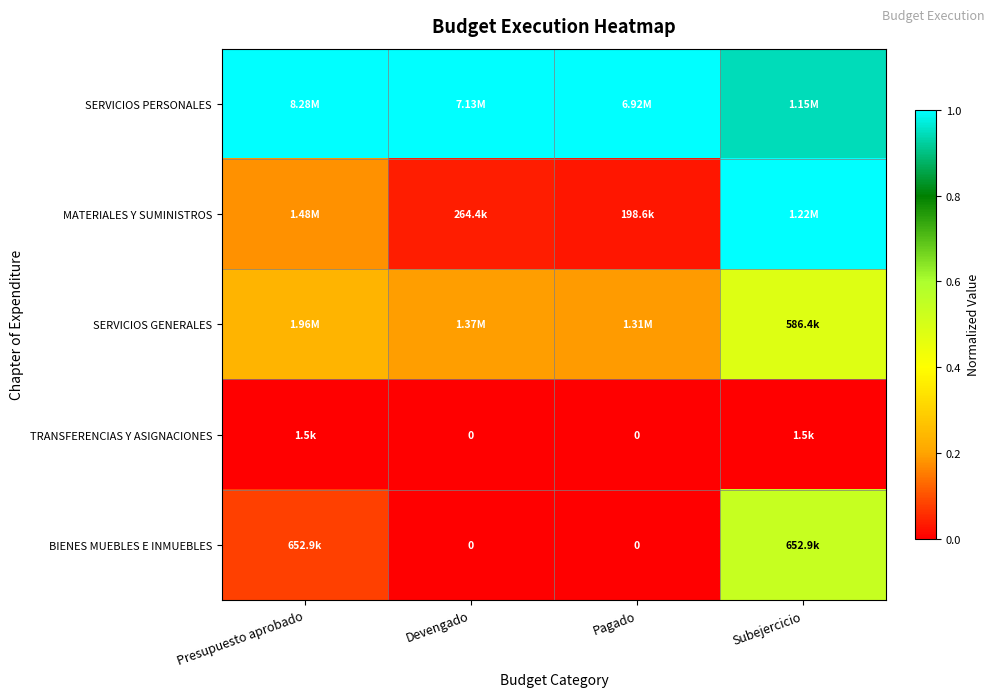

Read the SERVICIOS PERSONALES value at Presupuesto aprobado.

1.0